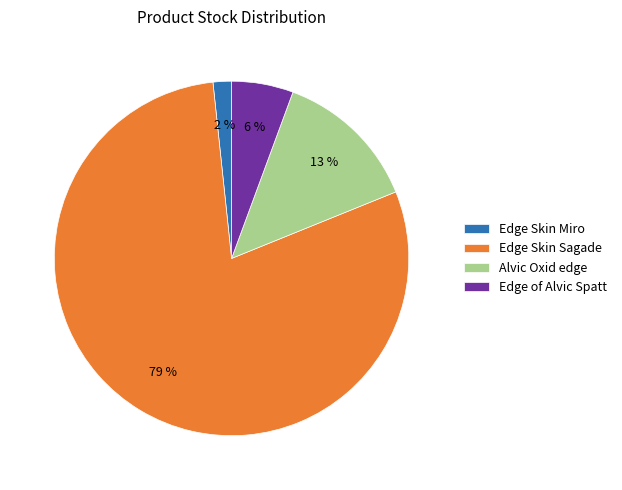

To the nearest percent, what is the combined percentage of Alvic Oxid edge and Edge of Alvic Spatt?

19%